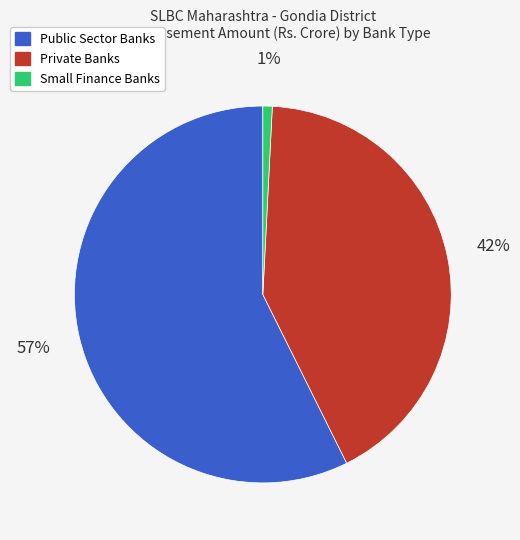

To the nearest percent, what portion does Small Finance Banks represent?

1%